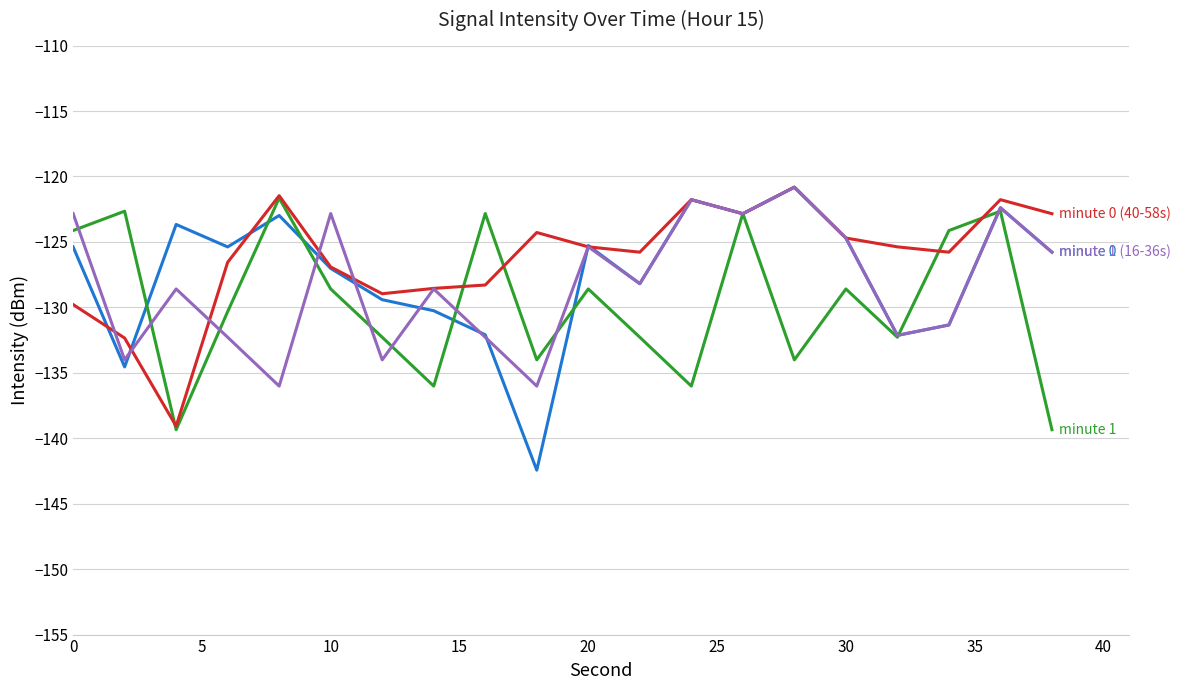

Reading left to right, list all the values displayed in this chart.

sec 20-38 (min0): -129.8	-132.3	-139.1	-126.6	-121.5	-126.9	-129.0	-128.5	-128.3	-124.3	-125.4	-125.8	-121.8	-122.8	-120.8	-124.7	-125.4	-125.8	-121.8	-122.8
sec 0-18 (min0): -125.4	-134.5	-123.7	-125.4	-123.0	-127.0	-129.4	-130.3	-132.1	-142.4	-125.3	-128.2	-121.8	-122.8	-120.8	-124.7	-132.1	-131.3	-122.4	-125.8
minute 0: -125.4	-134.5	-123.7	-125.4	-123.0	-127.0	-129.4	-130.3	-132.1	-142.4	-125.3	-128.2	-121.8	-122.8	-120.8	-124.7	-132.1	-131.3	-122.4	-125.8
minute 1: -124.1	-122.7	-139.3	-130.3	-121.6	-128.6	-132.3	-136.0	-122.8	-134.0	-128.6	-132.3	-136.0	-122.8	-134.0	-128.6	-132.3	-124.1	-122.7	-139.3
minute 0 (40-58s): -129.8	-132.3	-139.1	-126.6	-121.5	-126.9	-129.0	-128.5	-128.3	-124.3	-125.4	-125.8	-121.8	-122.8	-120.8	-124.7	-125.4	-125.8	-121.8	-122.8
minute 1 (16-36s): -122.8	-134.0	-128.6	-132.3	-136.0	-122.8	-134.0	-128.6	-132.3	-136.0	-125.4	-128.2	-121.8	-122.8	-120.8	-124.7	-132.1	-131.3	-122.4	-125.8